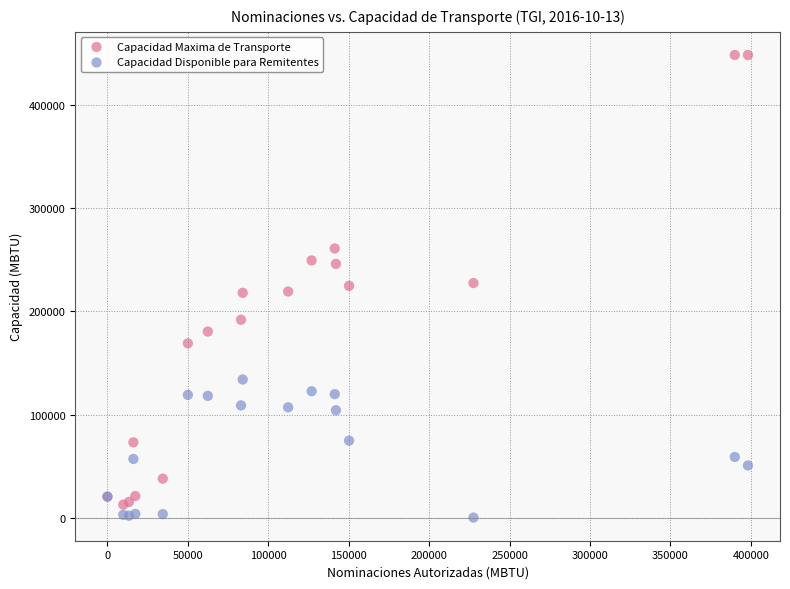

What is the X range (max minus min) for the scatter plot?

398209.0